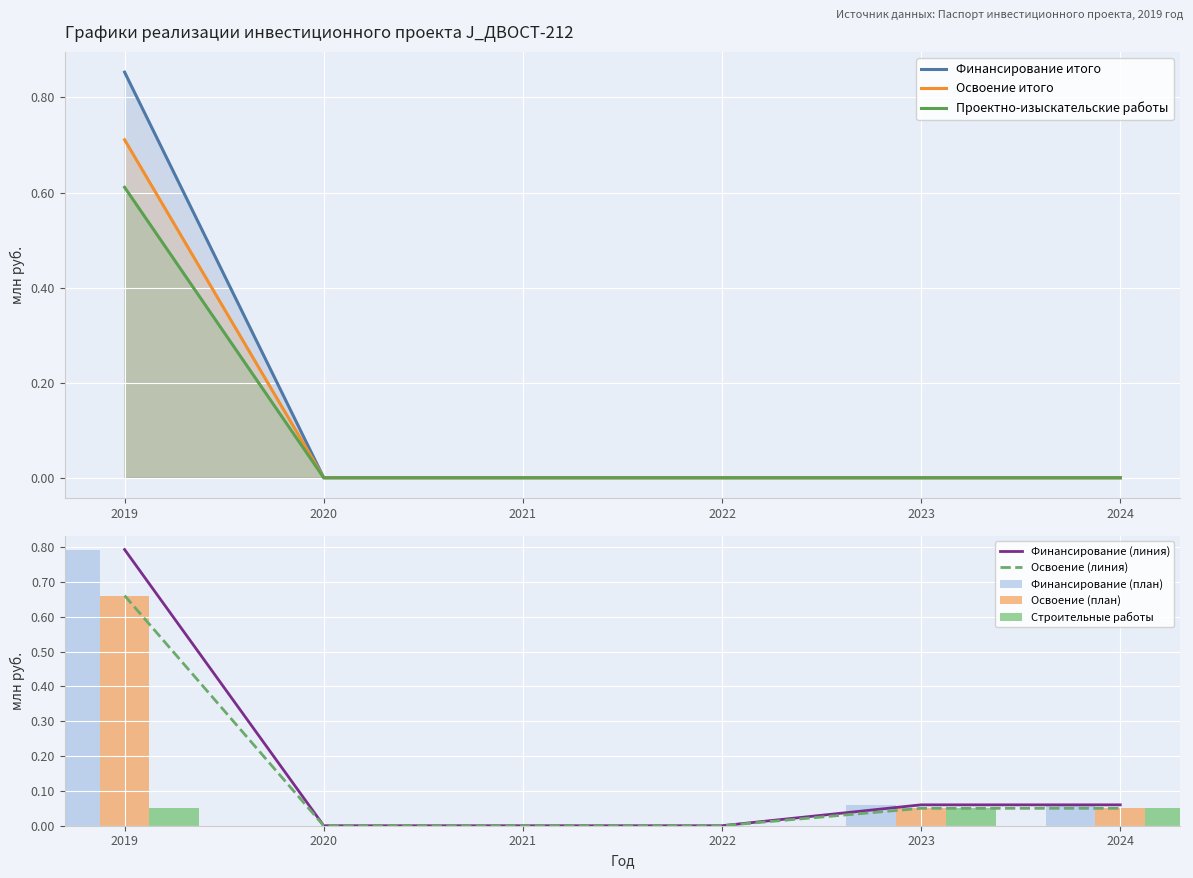

True or false: Финансирование итого has a value of 0.0 at 2022.

True